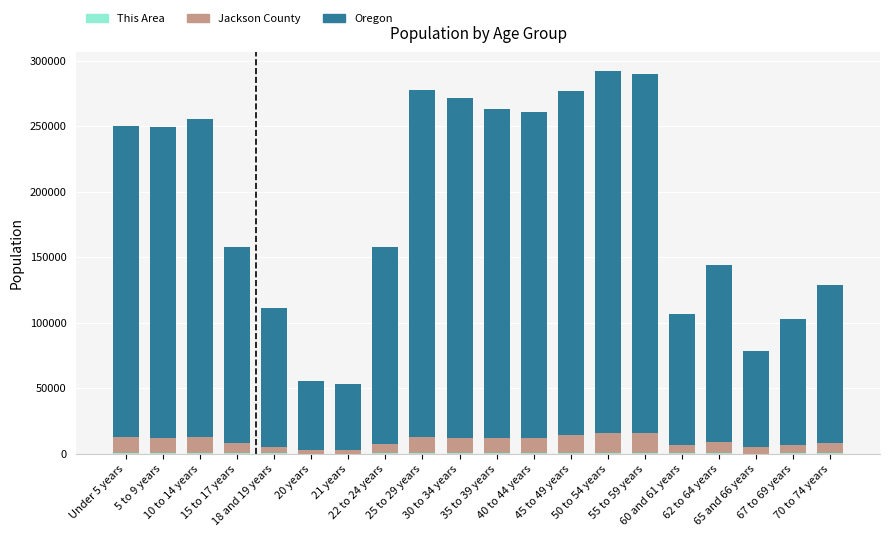

What is the difference between the maximum and minimum values in the Oregon series?

225621